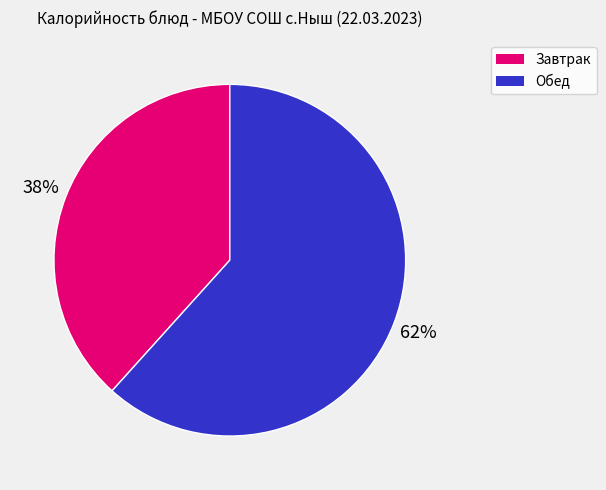

Does any single category account for the majority?

Yes